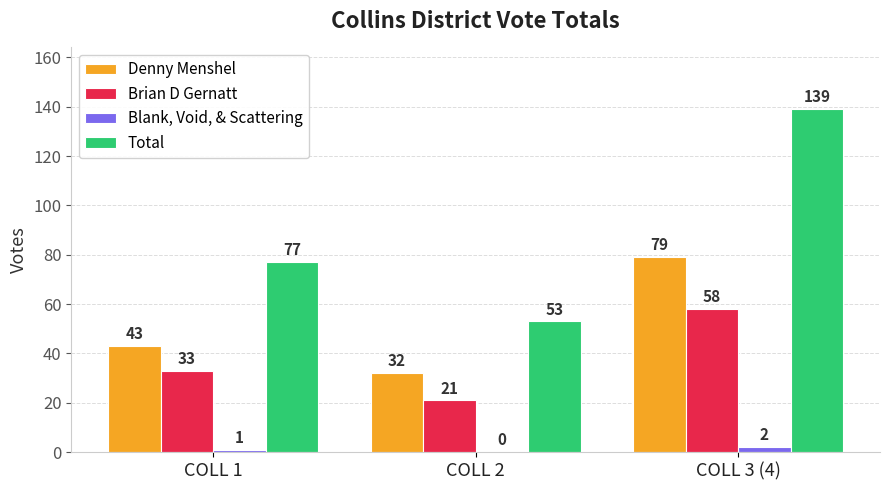

At which label does Denny Menshel reach its peak?

COLL 3 (4)